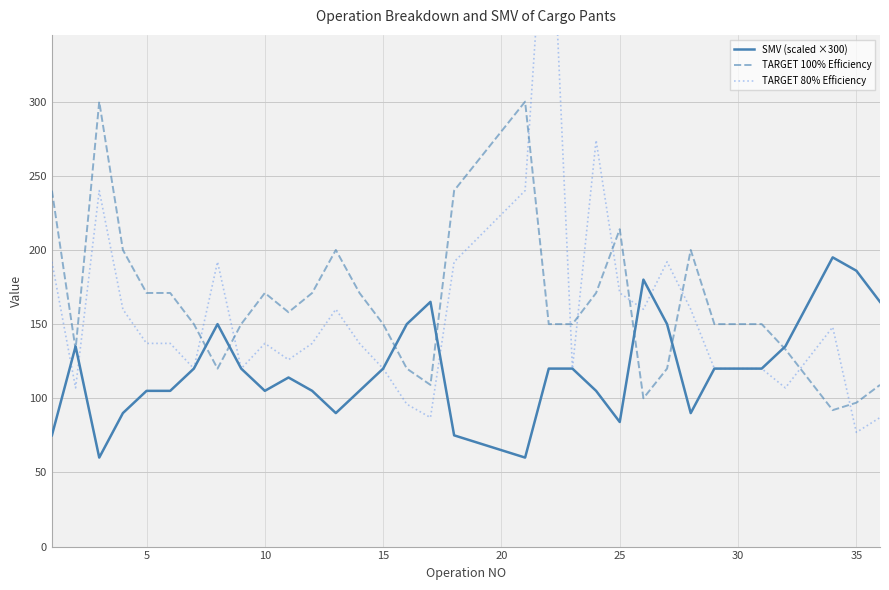

The TARGET 100% Efficiency series shows 97.0 at 35. True or false?

True